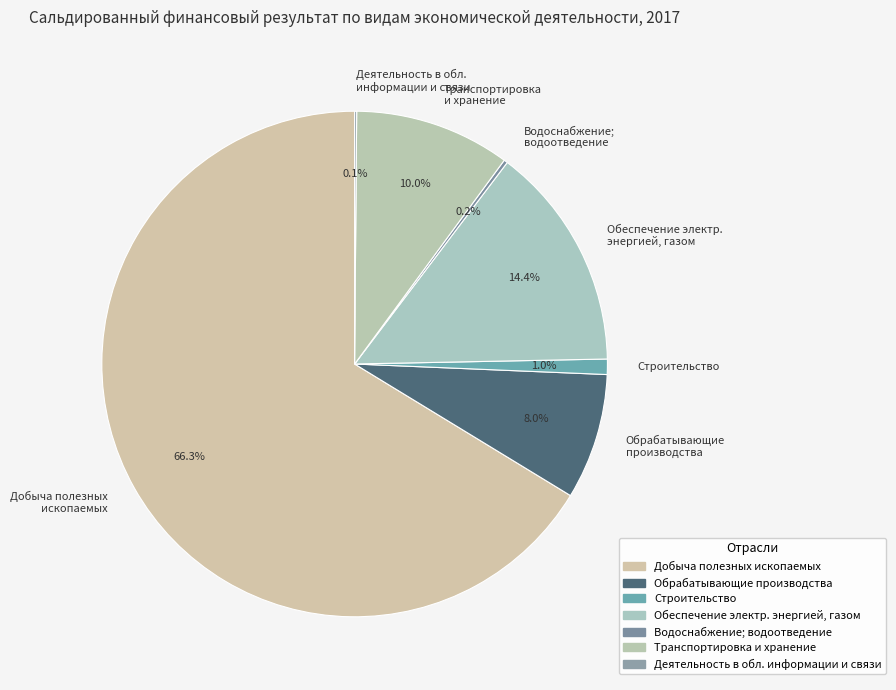

Is it true that Добыча полезных ископаемых is 66% of the pie?

True